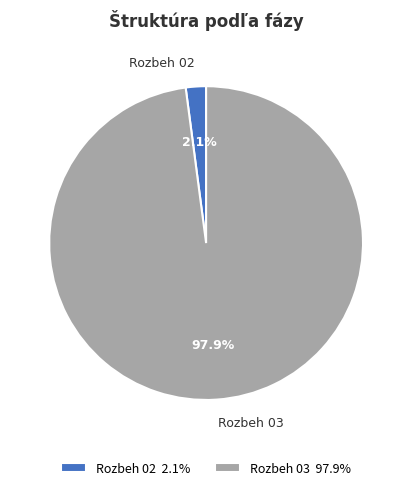

Is there any slice that represents more than half of the pie?

Yes